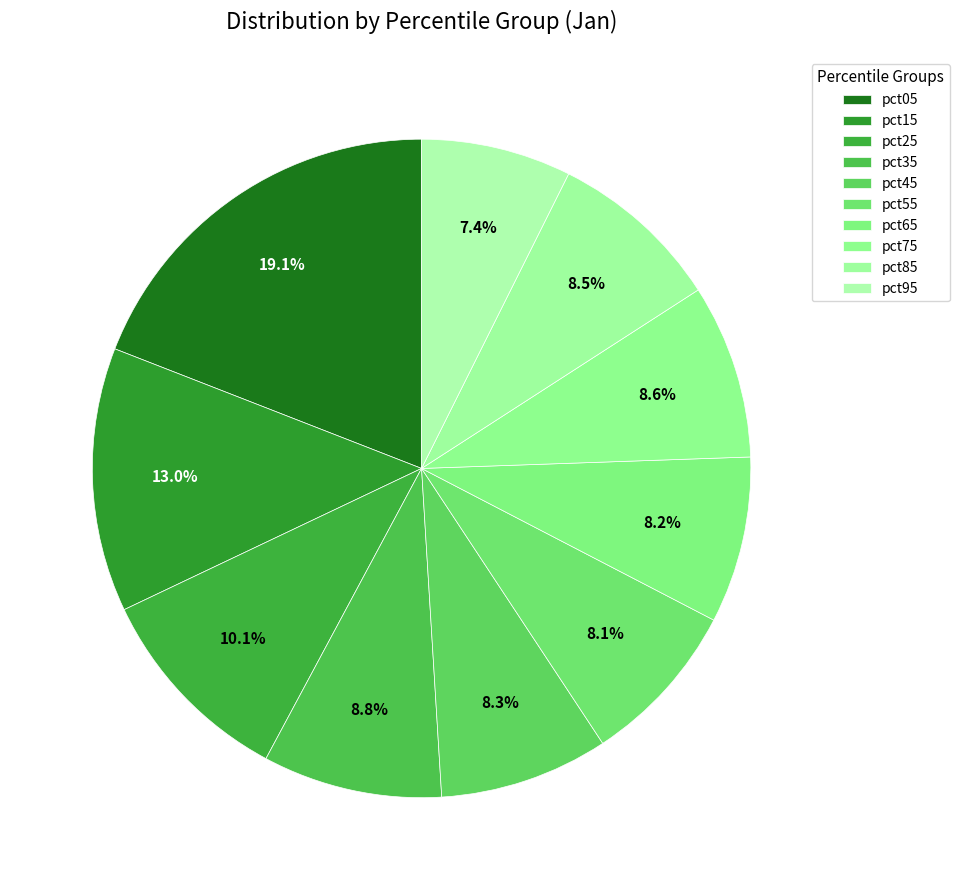

How many segments does this pie chart have?

10